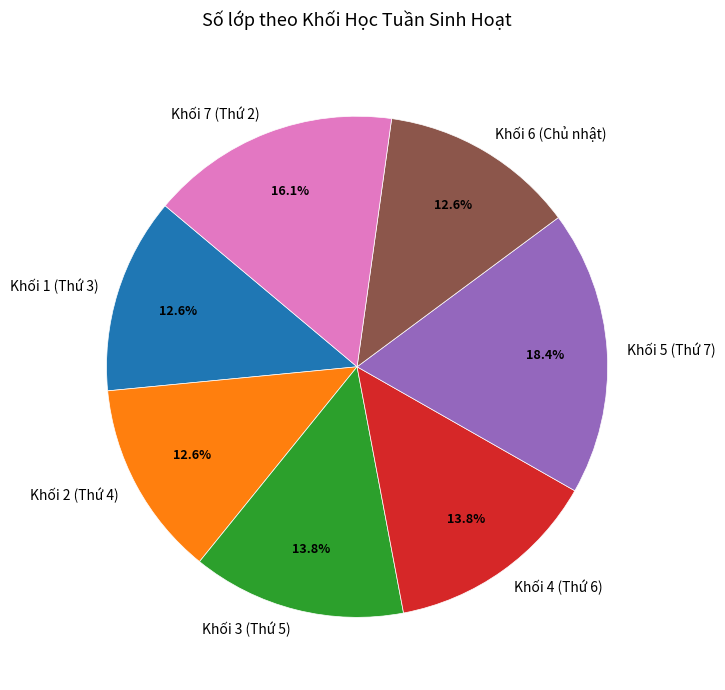

Which category has the biggest portion of the pie?

Khối 5 (Thứ 7)